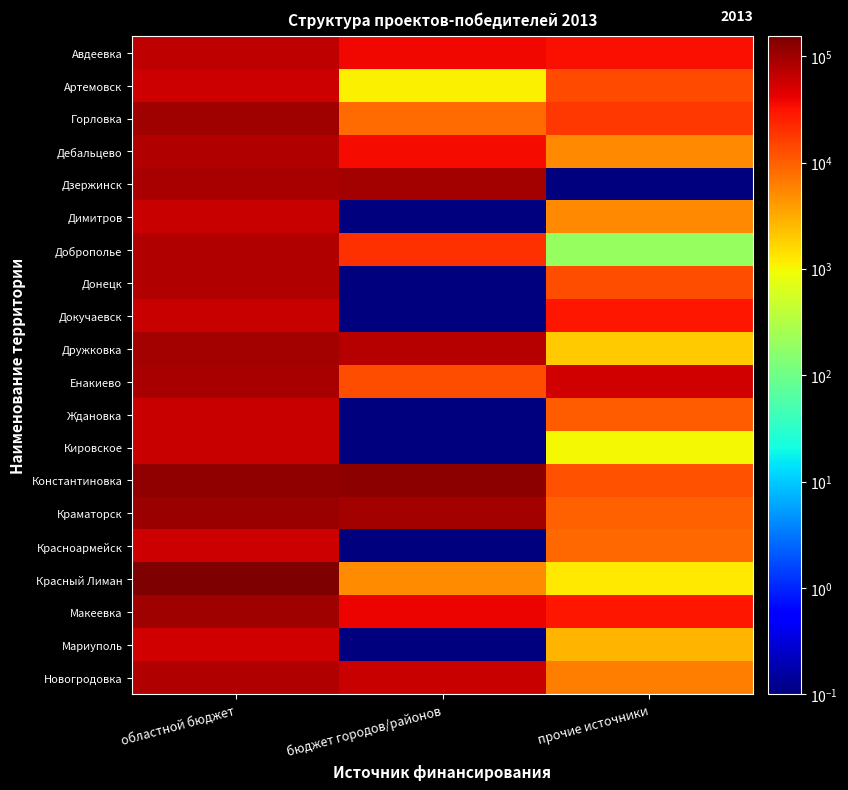

What is the smallest value displayed?

0.1